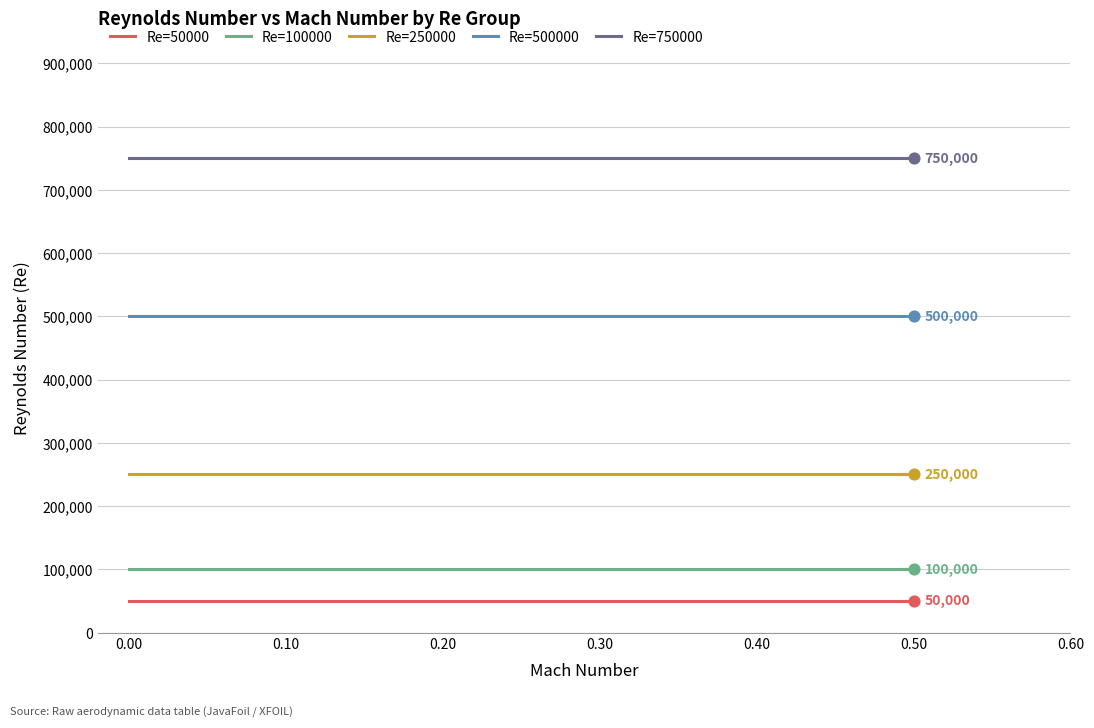

What are all the series names shown in the legend?

Re=50000, Re=100000, Re=250000, Re=500000, Re=750000